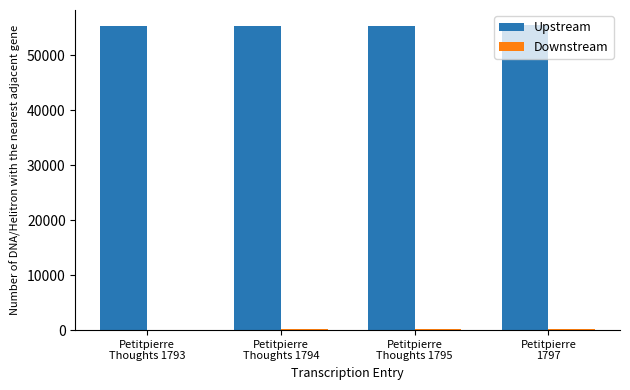

What is the sum of all Upstream values?

221547